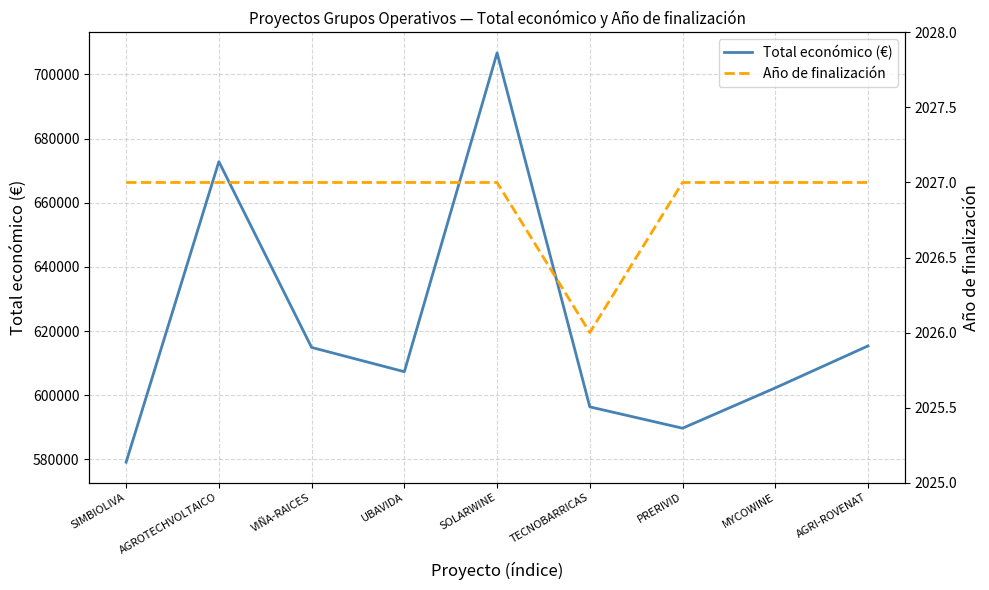

Which series changed the most between AGROTECHVOLTAICO and SOLARWINE?

Total económico (€)